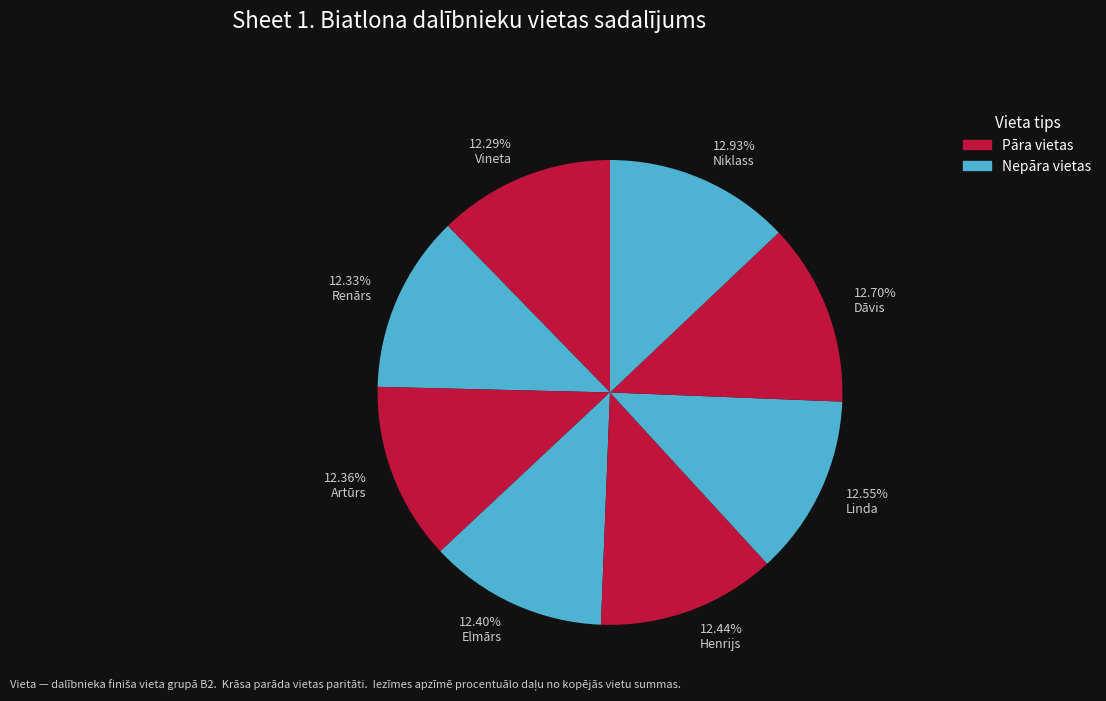

What portion of the pie excludes Dāvis?

87.3%